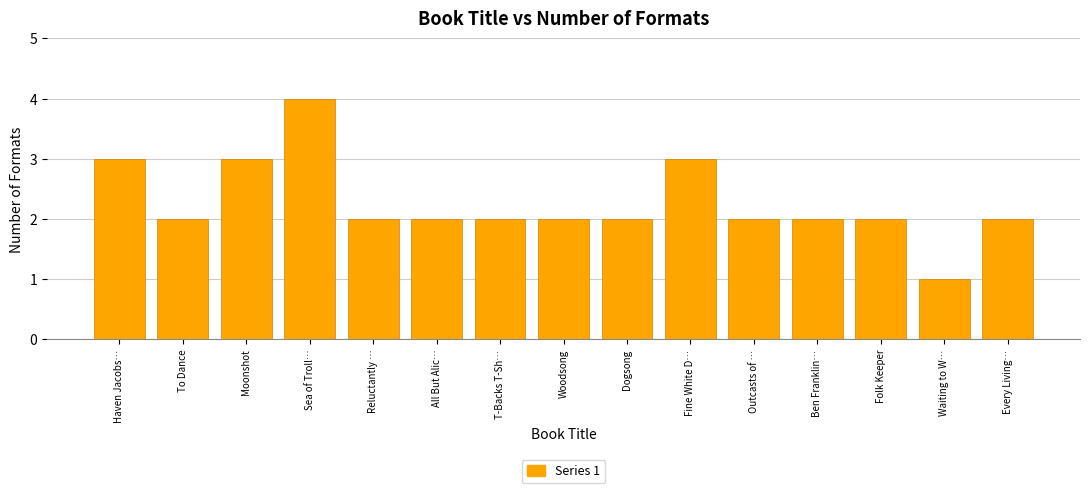

Reading left to right, list all the values displayed in this chart.

3	2	3	4	2	2	2	2	2	3	2	2	2	1	2